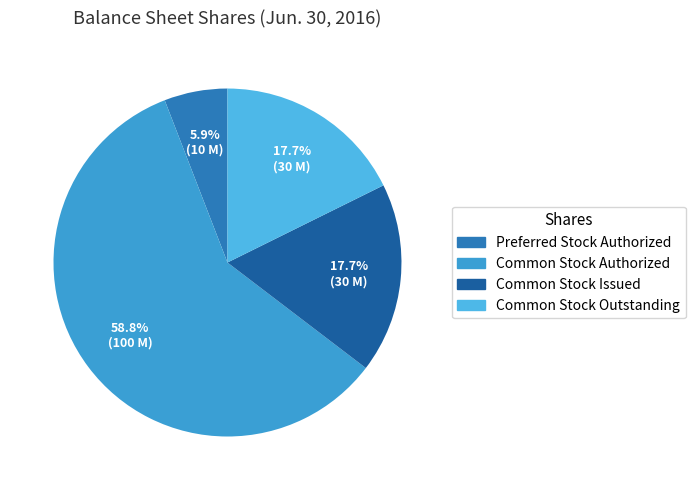

Rank the categories by value from highest to lowest.

Common Stock Authorized, Common Stock Issued, Common Stock Outstanding, Preferred Stock Authorized